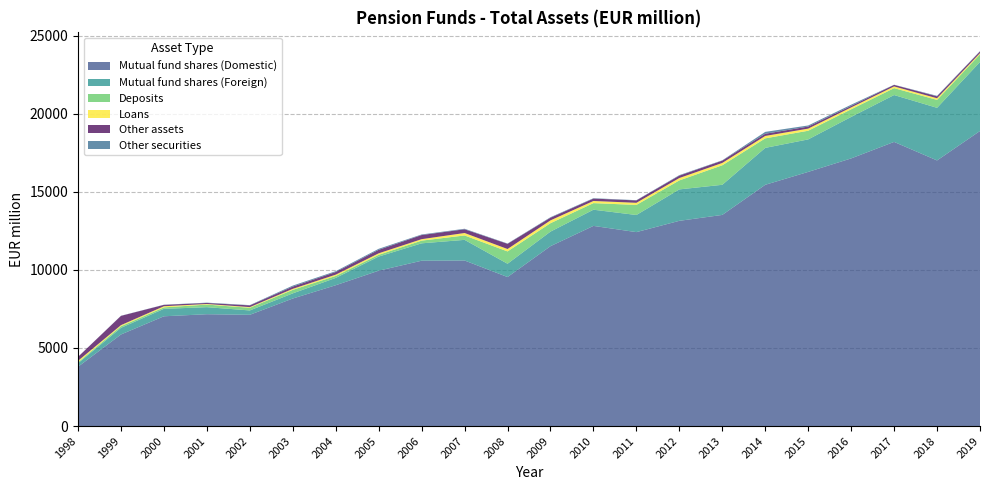

Reading left to right, what are all the values shown in this chart?

Mutual fund shares (Domestic): 3797	5865	7030	7163	7125	8168	9019	9949	10589	10603	9543	11520	12818	12420	13143	13522	15450	16276	17140	18197	17010	18897
Mutual fund shares (Foreign): 227	426	477	451	279	330	469	906	1113	1321	851	932	1037	1096	2013	1928	2364	2081	2656	3001	3369	4418
Deposits: 61	103	95	164	171	224	125	113	173	282	790	539	422	644	575	1250	610	555	488	441	509	489
Loans: 93	69	71	39	42	66	83	94	93	158	154	182	137	137	153	150	155	136	121	111	104	77
Other assets: 253	594	89	67	110	143	170	224	264	238	332	170	152	152	154	149	140	131	96	99	123	111
Other securities: 3	8	9	19	18	64	52	65	37	33	20	32	26	16	31	20	120	70	78	10	32	19